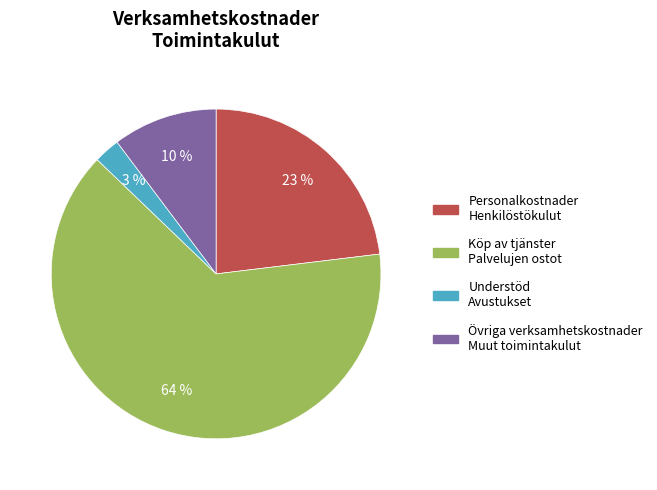

What is the majority slice?

Köp av tjänster Palvelujen ostot